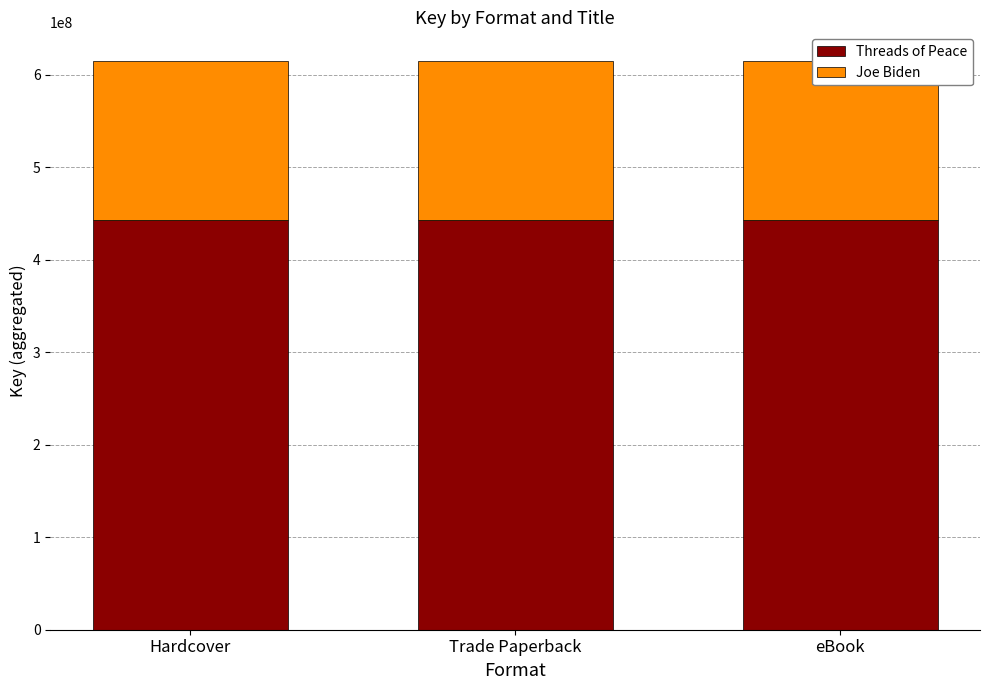

Is it true that Threads of Peace equals 443190848 at eBook?

True